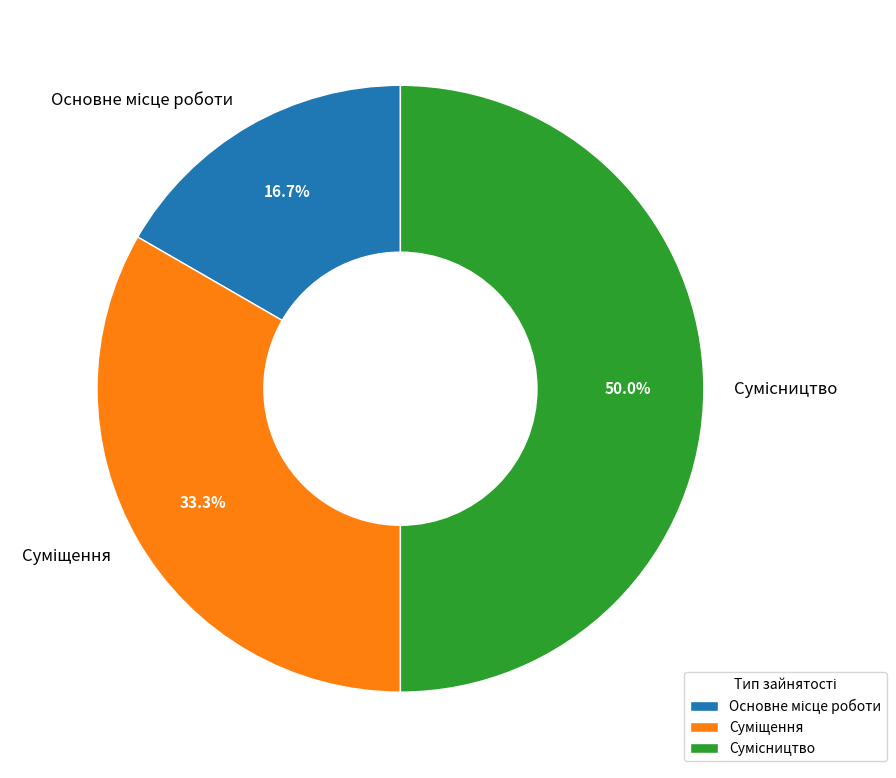

To the nearest percent, what portion does Сумісництво represent?

50%